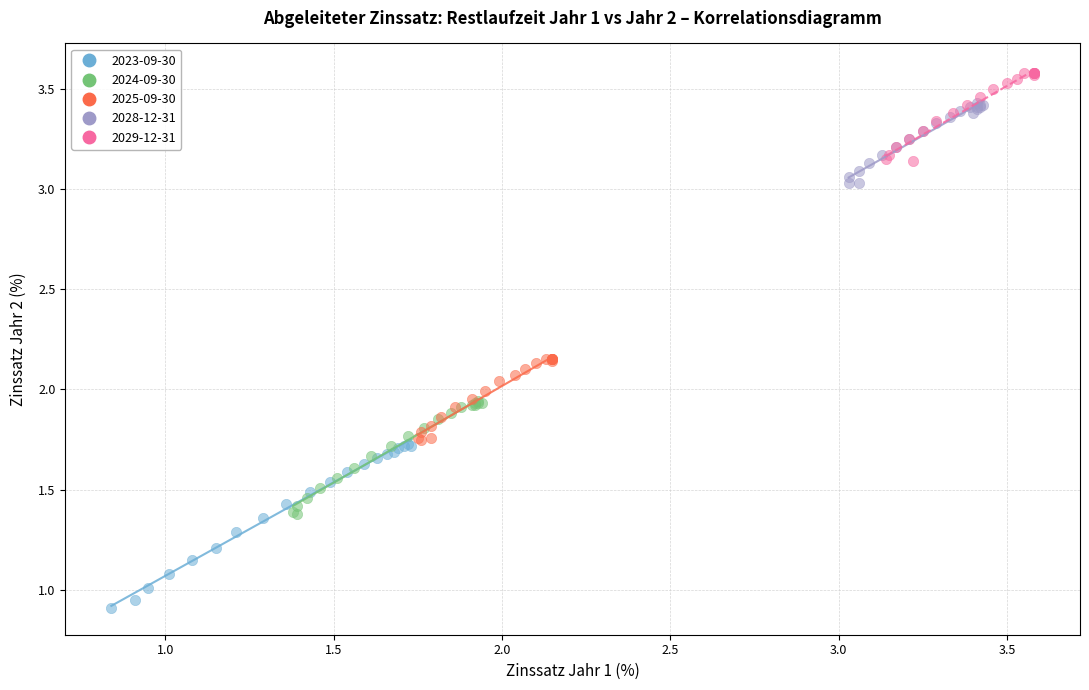

Which series has the largest Y range (max minus min)?

2023-09-30